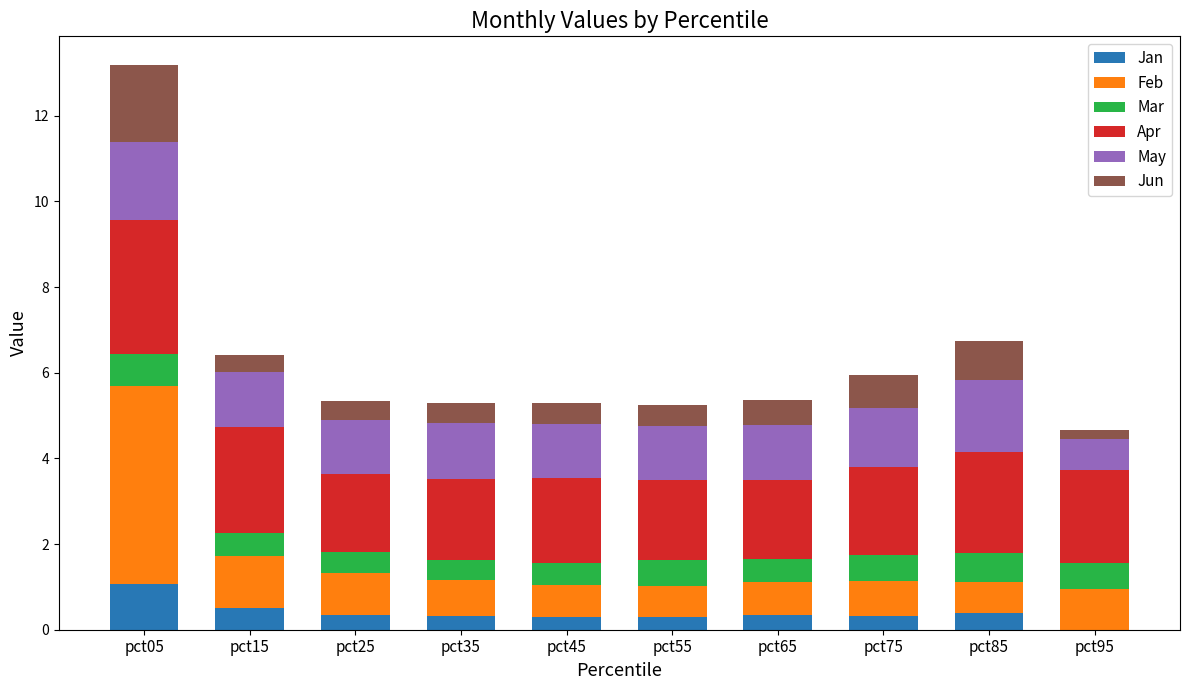

What is the approximate value of Jan at pct65?

0.3